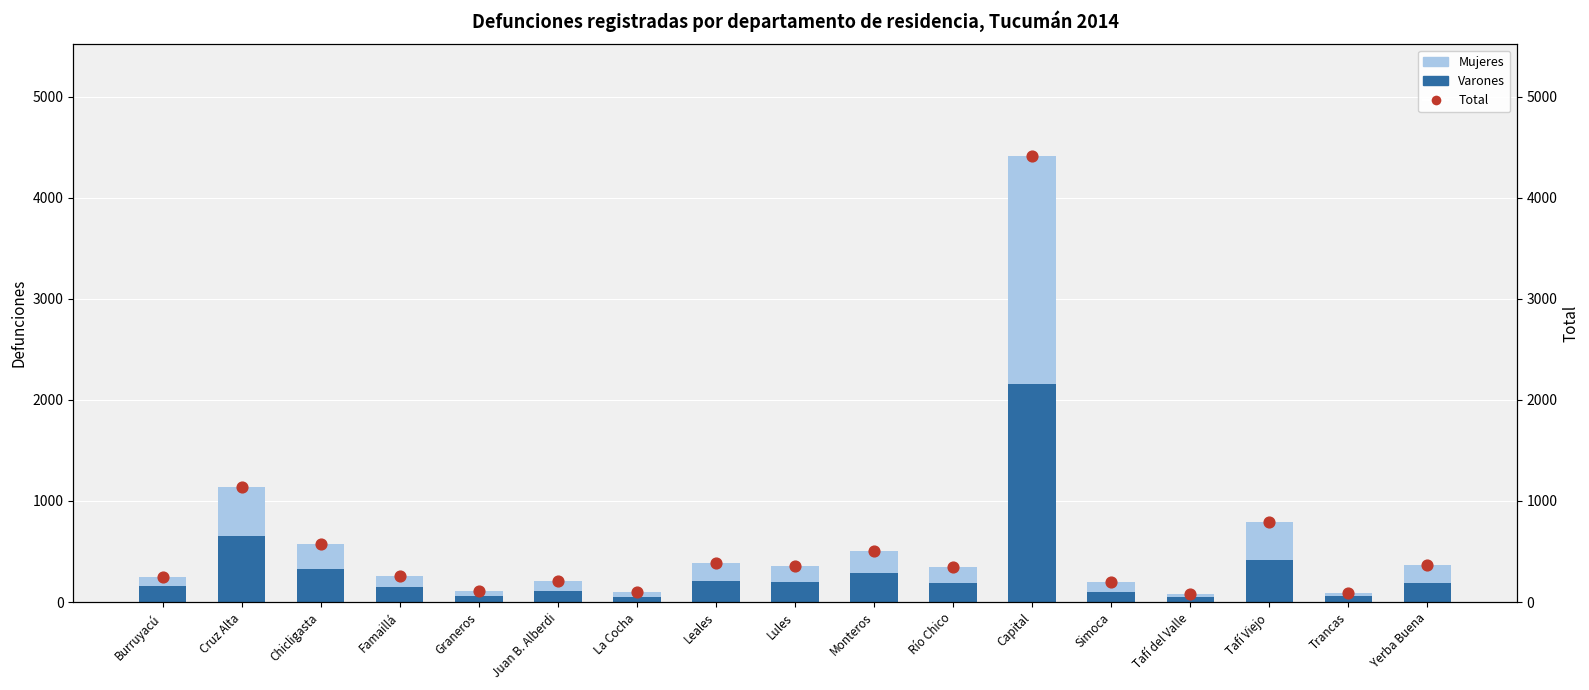

Which series contains the lowest Y value?

Mujeres